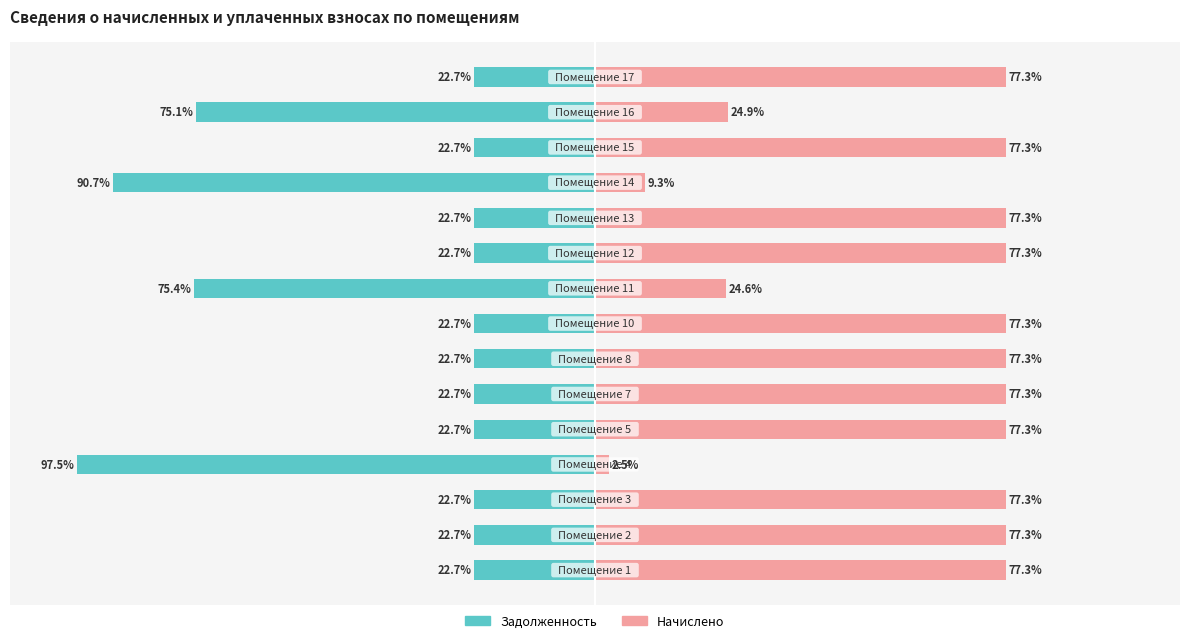

At which label does задолженность reach its minimum?

3